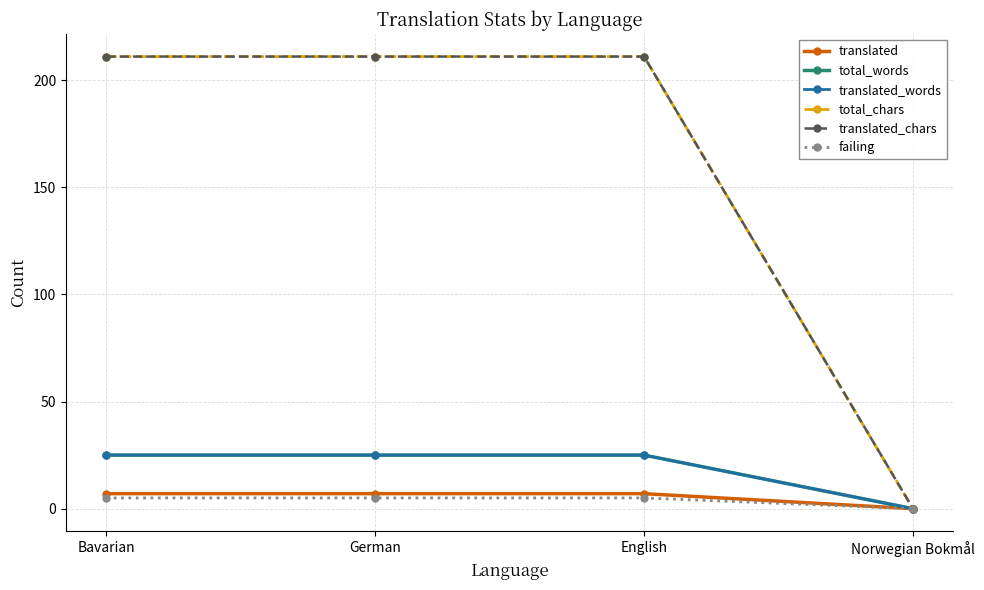

True or false: total_chars and translated cross at least once.

False